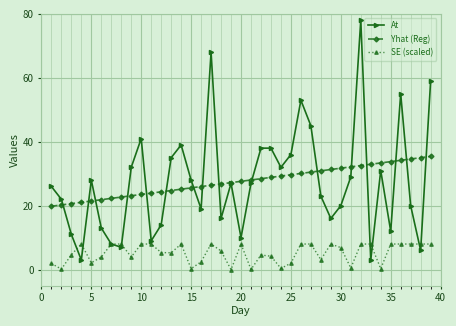

List the series in order of their peak value, highest first.

At, Yhat (Reg), SE (scaled)